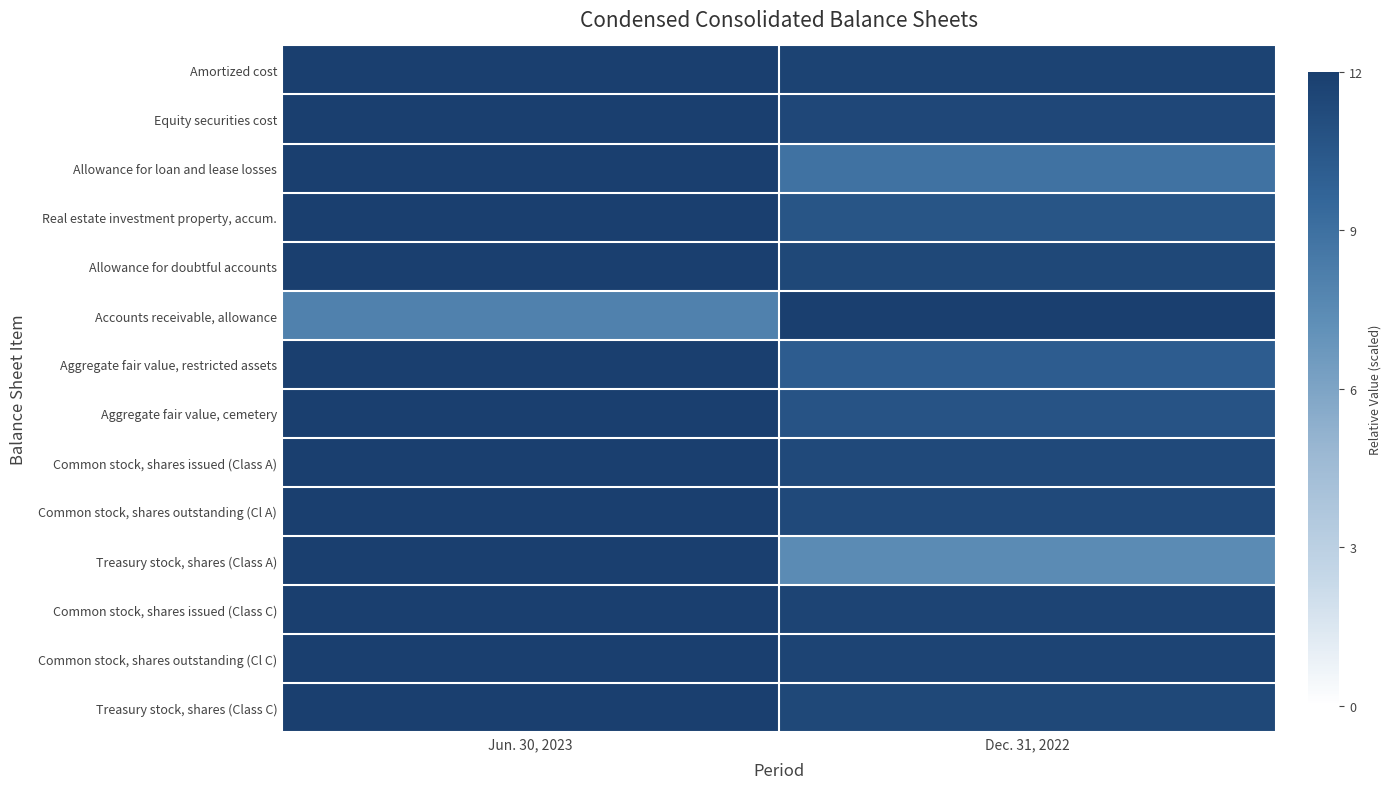

Reading right to left, list all the values displayed in this chart.

Amortized cost: Dec. 31, 2022=11.7	Jun. 30, 2023=12.0
Equity securities cost: Dec. 31, 2022=11.5	Jun. 30, 2023=12.0
Allowance for loan and lease losses: Dec. 31, 2022=8.9	Jun. 30, 2023=12.0
Real estate investment property, accum.: Dec. 31, 2022=10.6	Jun. 30, 2023=12.0
Allowance for doubtful accounts: Dec. 31, 2022=11.4	Jun. 30, 2023=12.0
Accounts receivable, allowance: Dec. 31, 2022=12.0	Jun. 30, 2023=8.0
Aggregate fair value, restricted assets: Dec. 31, 2022=10.1	Jun. 30, 2023=12.0
Aggregate fair value, cemetery: Dec. 31, 2022=10.7	Jun. 30, 2023=12.0
Common stock, shares issued (Class A): Dec. 31, 2022=11.3	Jun. 30, 2023=12.0
Common stock, shares outstanding (Cl A): Dec. 31, 2022=11.3	Jun. 30, 2023=12.0
Treasury stock, shares (Class A): Dec. 31, 2022=7.4	Jun. 30, 2023=12.0
Common stock, shares issued (Class C): Dec. 31, 2022=11.7	Jun. 30, 2023=12.0
Common stock, shares outstanding (Cl C): Dec. 31, 2022=11.7	Jun. 30, 2023=12.0
Treasury stock, shares (Class C): Dec. 31, 2022=11.4	Jun. 30, 2023=12.0